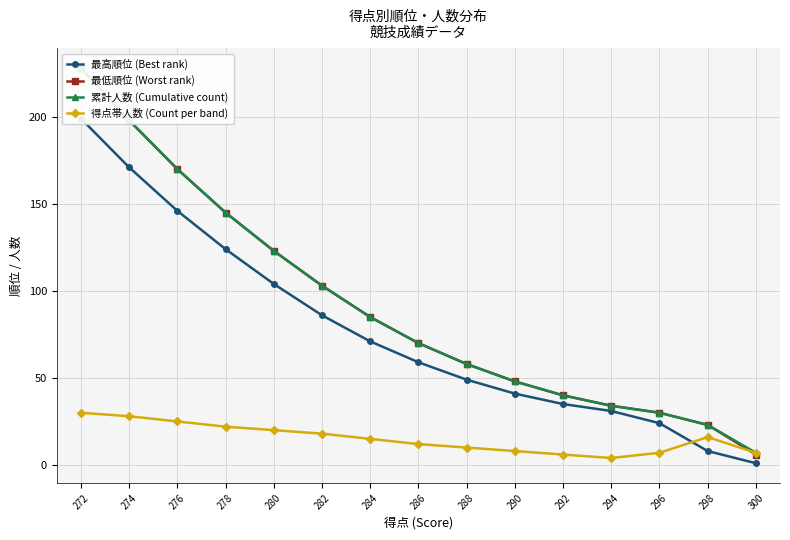

Which series has the largest total across all categories?

累計人数 (Cumulative count)